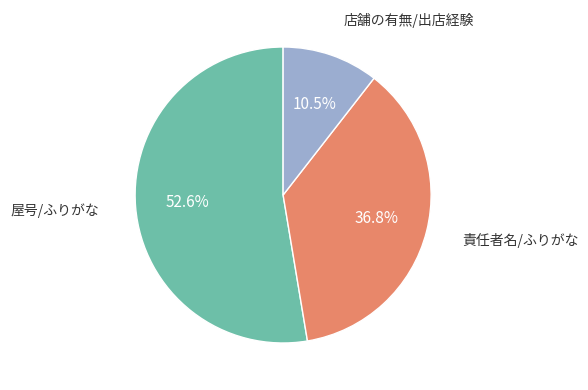

Does 屋号/ふりがな represent more than half of the total?

Yes